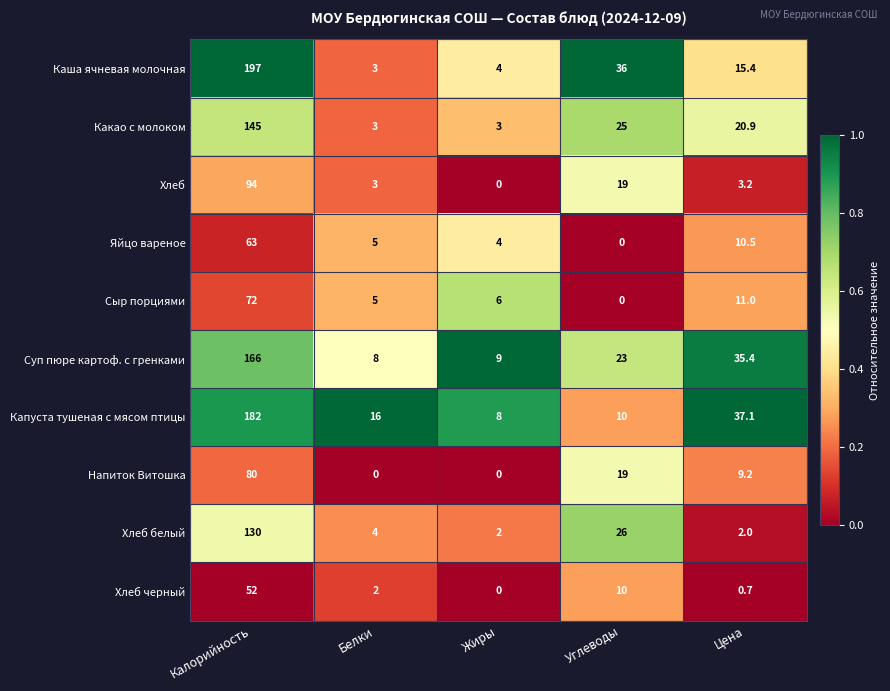

What value does the Хлеб series have at Углеводы?

19.0